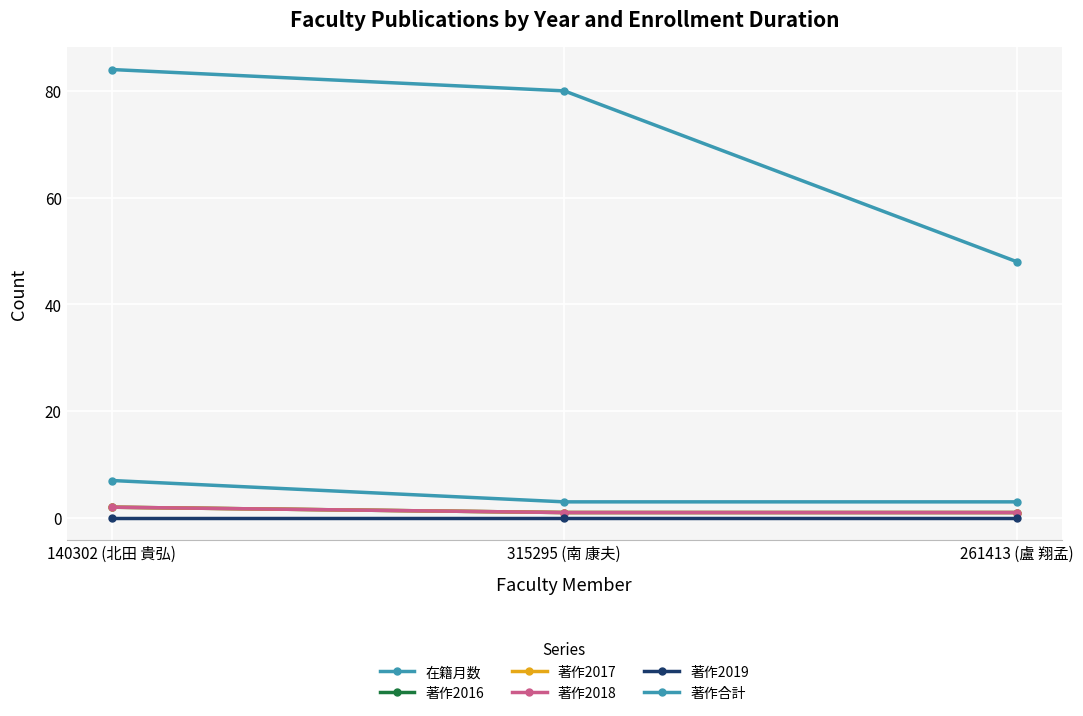

Does the chart have visible grid lines?

Yes